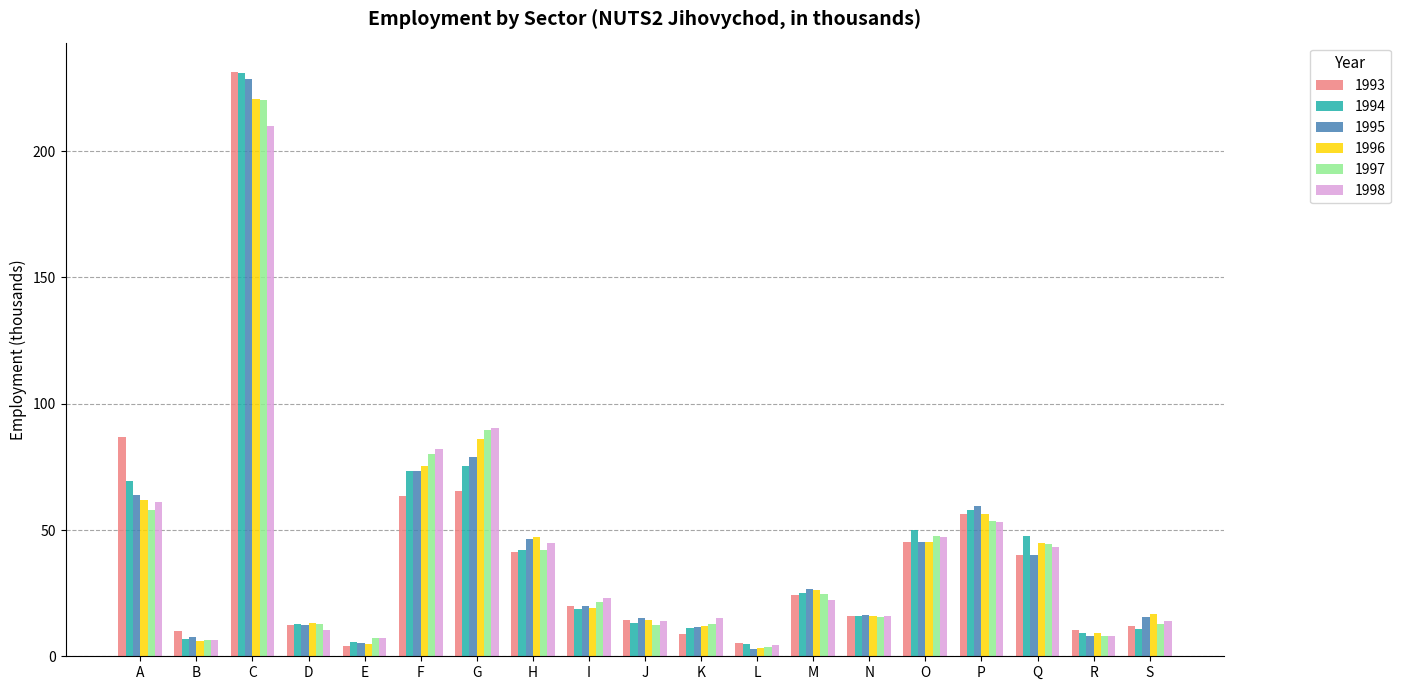

True or false: 1998 has a value of 15.3 at H.

False